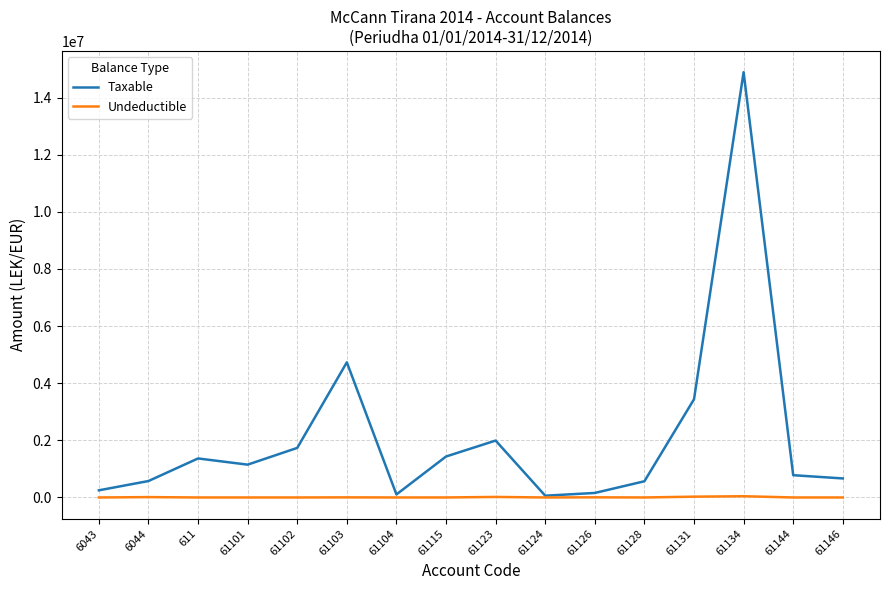

Which series has the largest total across all categories?

Taxable